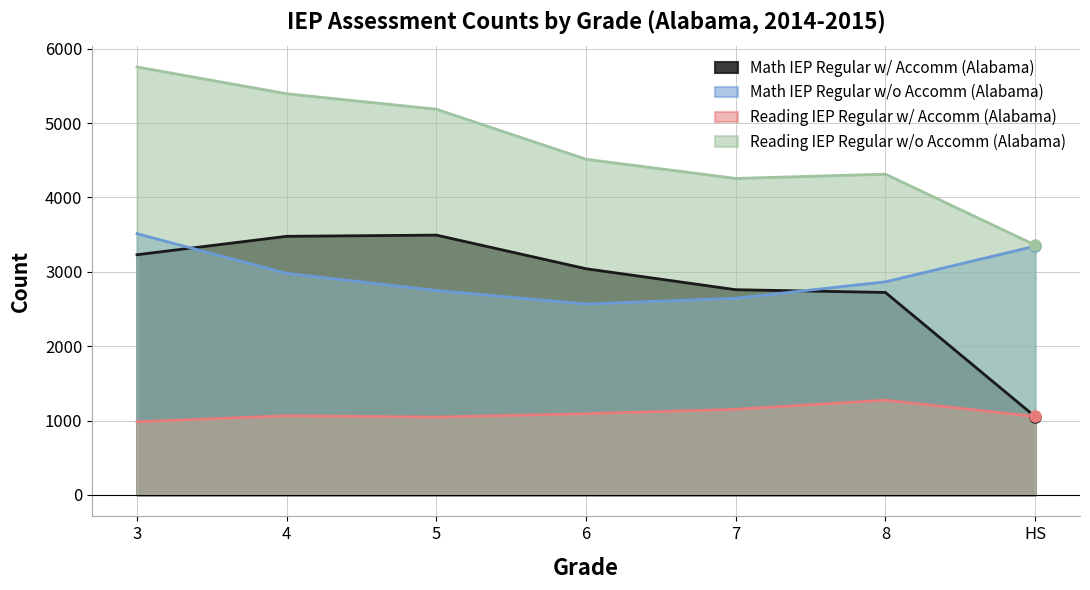

Which has a higher value, 7 or 3?

3